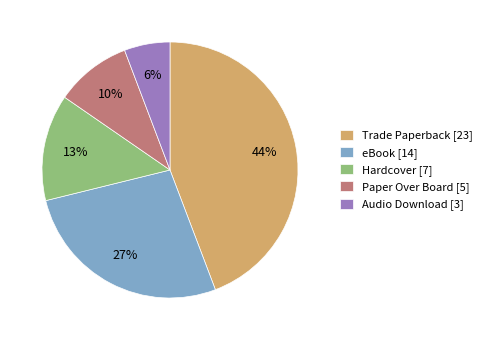

To the nearest percent, what is the combined percentage of Hardcover and eBook?

40%